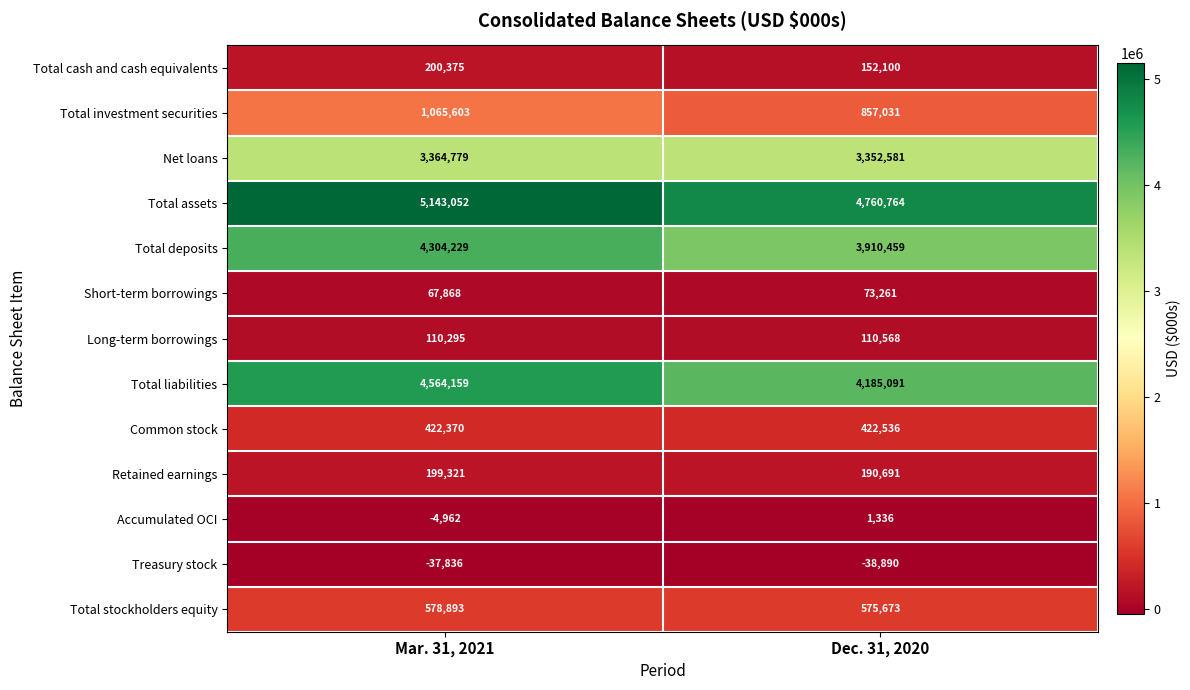

Reading left to right, extract all data points from this chart.

Total cash and cash equivalents: 200375	152100
Total investment securities: 1065603	857031
Net loans: 3364779	3352581
Total assets: 5143052	4760764
Total deposits: 4304229	3910459
Short-term borrowings: 67868	73261
Long-term borrowings: 110295	110568
Total liabilities: 4564159	4185091
Common stock: 422370	422536
Retained earnings: 199321	190691
Accumulated OCI: -4962	1336
Treasury stock: -37836	-38890
Total stockholders equity: 578893	575673